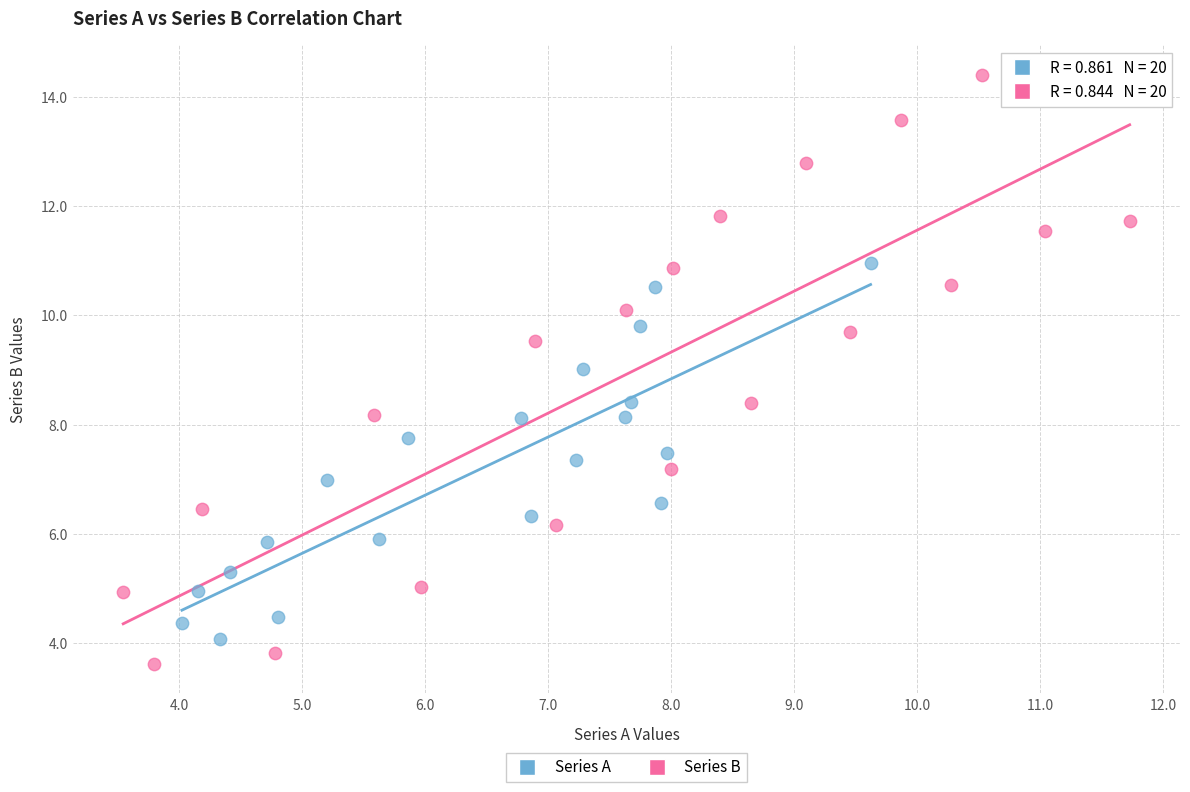

Which series has the largest Y range (max minus min)?

Series B